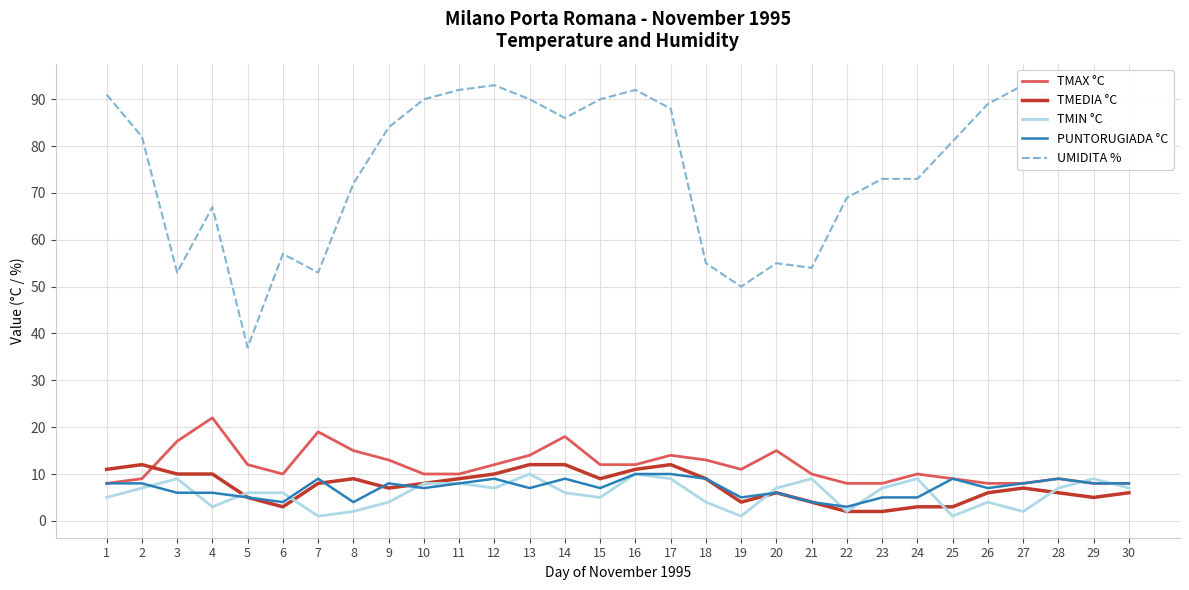

How many intersections are there between TMIN °C and TMEDIA °C?

5